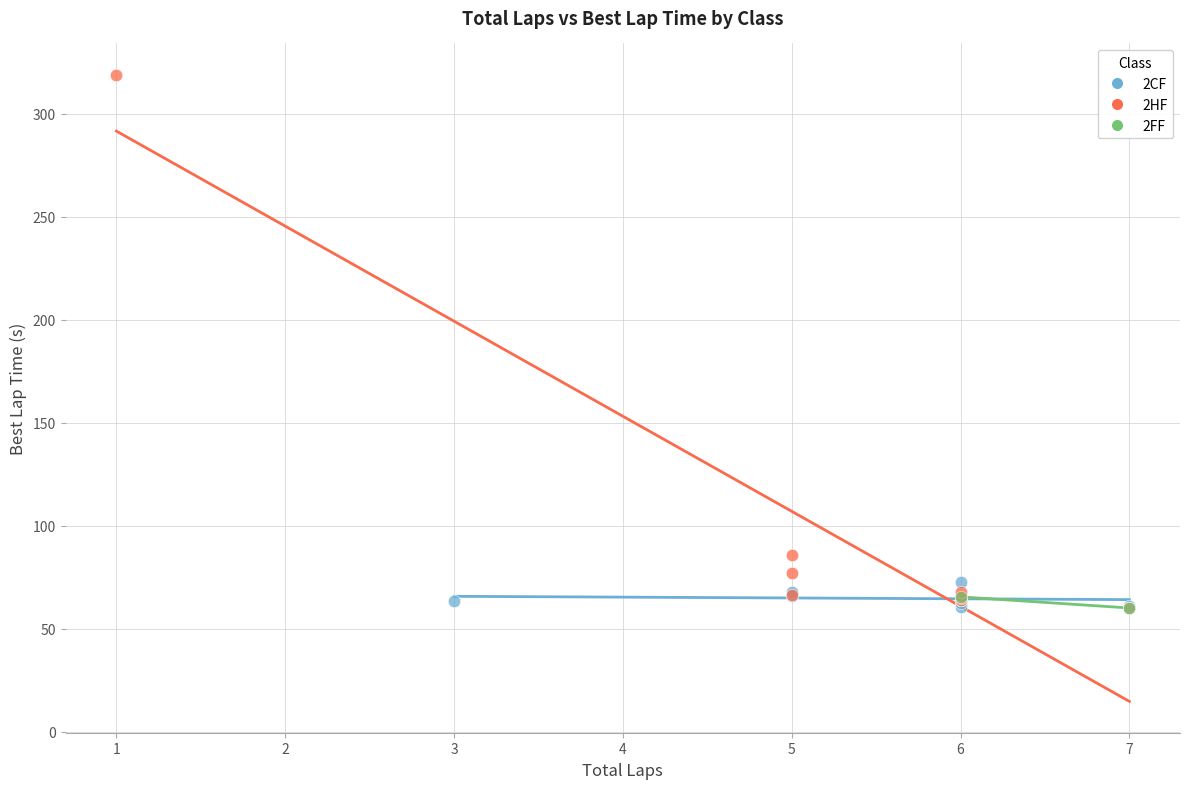

What are all the series names shown in the legend?

2CF, 2HF, 2FF